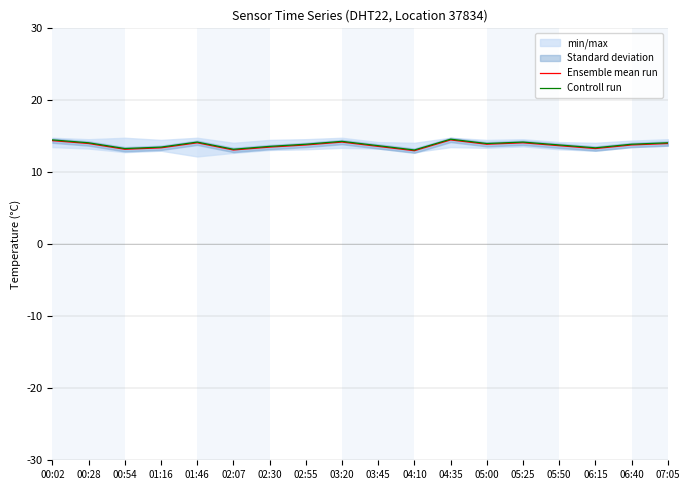

Reading right to left, extract all data points from this chart.

Ensemble mean run: 07:05=14.0	06:40=13.8	06:15=13.3	05:50=13.7	05:25=14.1	05:00=13.9	04:35=14.5	04:10=13.0	03:45=13.6	03:20=14.2	02:55=13.8	02:30=13.5	02:07=13.1	01:46=14.1	01:16=13.4	00:54=13.2	00:28=14.0	00:02=14.4
Controll run: 07:05=14.1	06:40=13.9	06:15=13.4	05:50=13.8	05:25=14.2	05:00=14.0	04:35=14.6	04:10=13.1	03:45=13.7	03:20=14.3	02:55=13.9	02:30=13.6	02:07=13.2	01:46=14.2	01:16=13.5	00:54=13.3	00:28=14.1	00:02=14.5